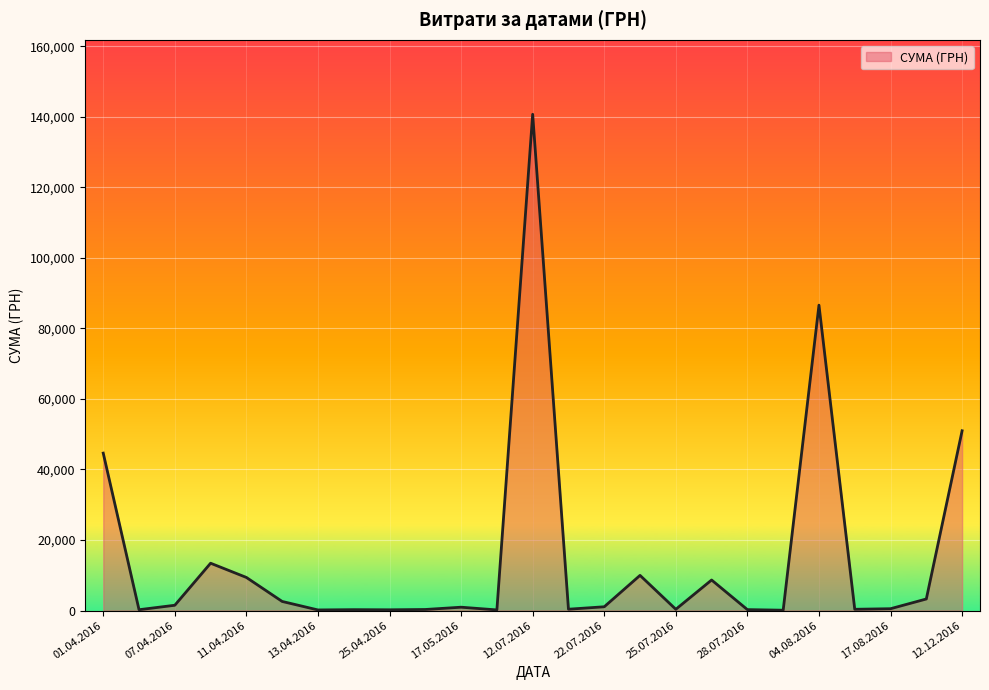

What is the maximum value shown in the chart?

140706.2